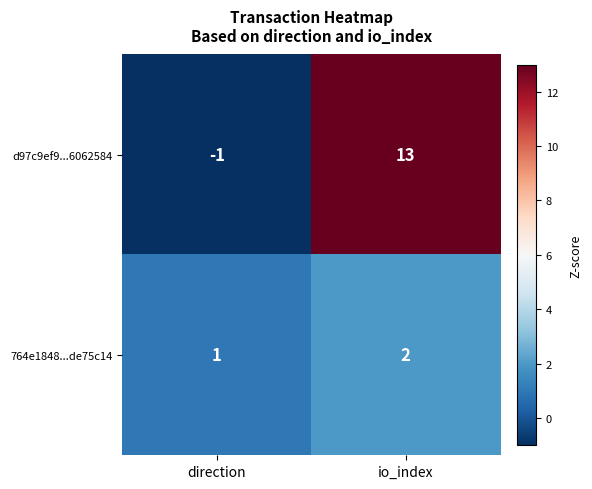

What value does the d97c9ef9...6062584 series have at io_index, to the nearest 5?

15